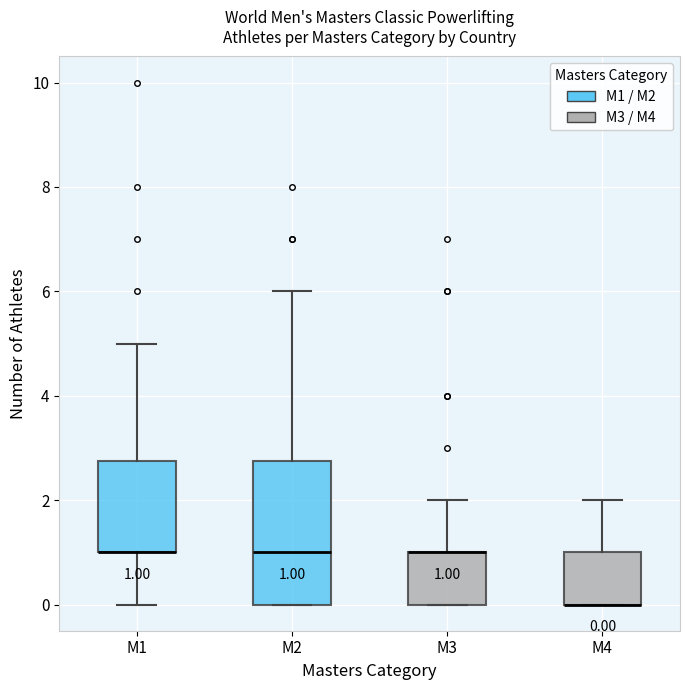

Comparing the boxes themselves (not the whiskers), which one is the tallest?

M2